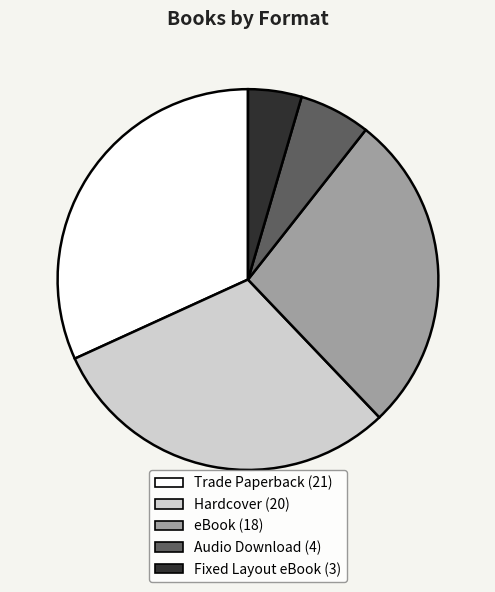

What is the smallest slice in the pie chart?

Fixed Layout eBook